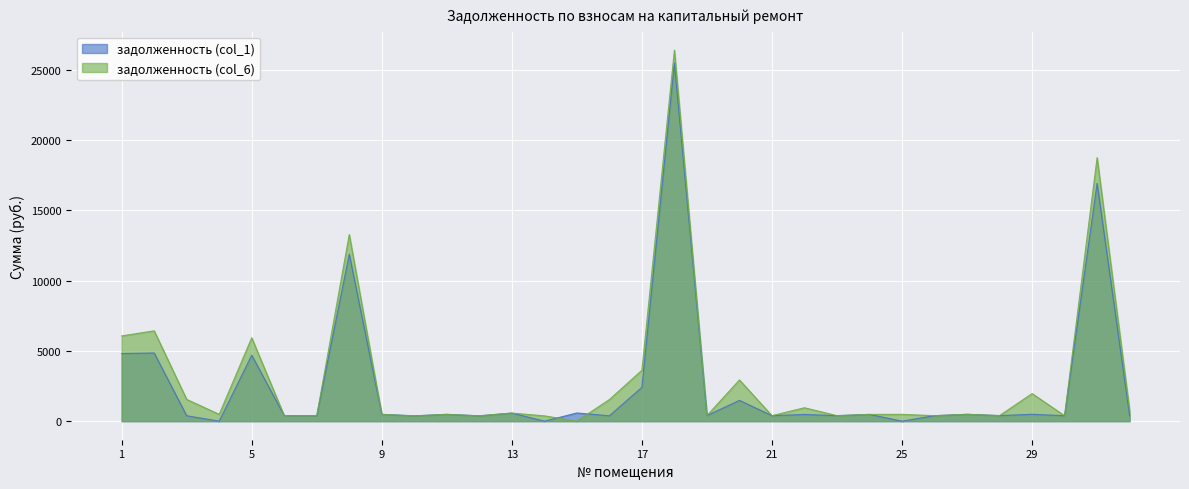

Which has a higher value, 16 or 14?

16